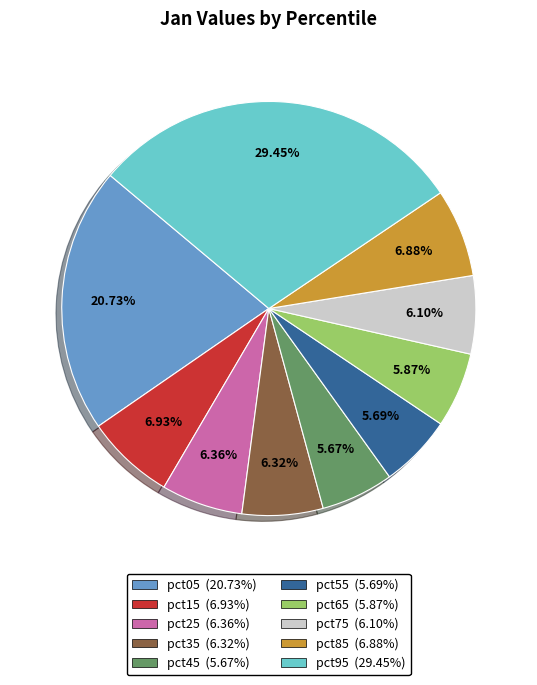

Does pct65 account for over 50% of the chart?

No